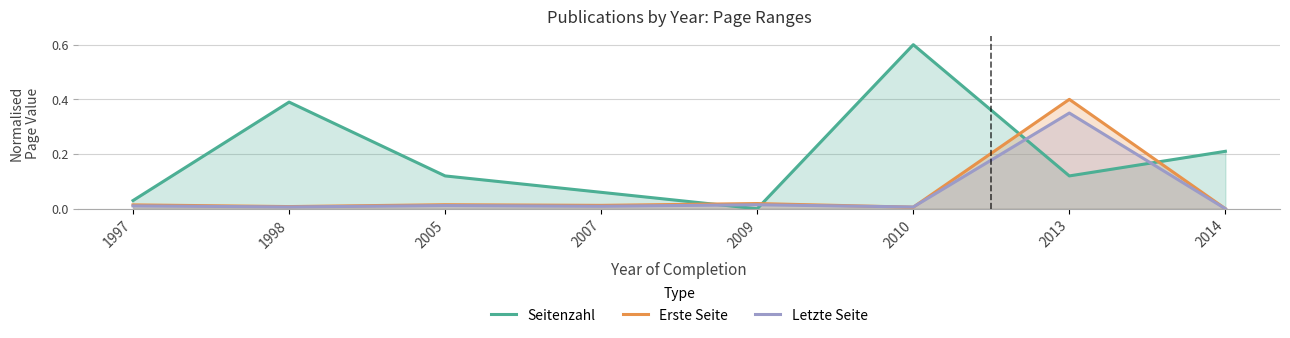

Reading left to right, list all the values displayed in this chart.

Seitenzahl: 1997=0.0	1998=0.4	2005=0.1	2007=0.1	2009=0.0	2010=0.6	2013=0.1	2014=0.2
Erste Seite: 1997=0.0	1998=0.0	2005=0.0	2007=0.0	2009=0.0	2010=0.0	2013=0.4	2014=0.0
Letzte Seite: 1997=0.0	1998=0.0	2005=0.0	2007=0.0	2009=0.0	2010=0.0	2013=0.3	2014=0.0